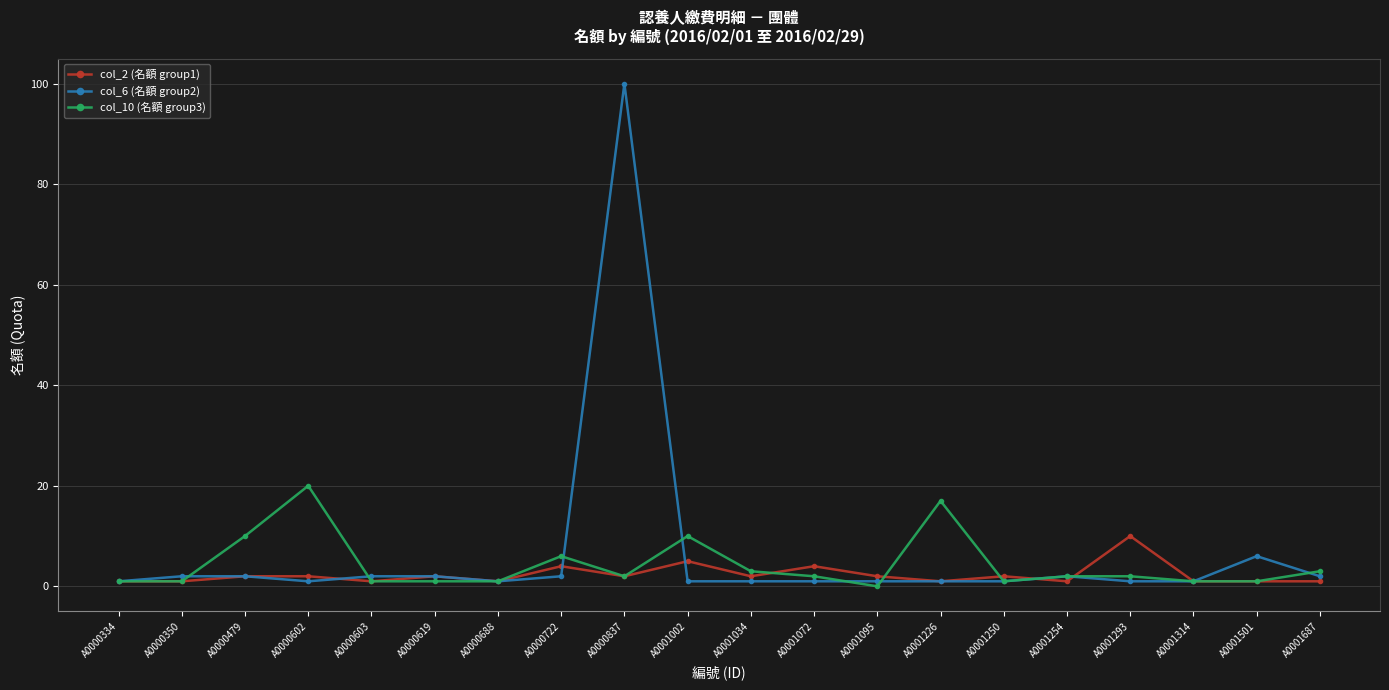

What is the spread (max minus min) of values at A0001687?

2